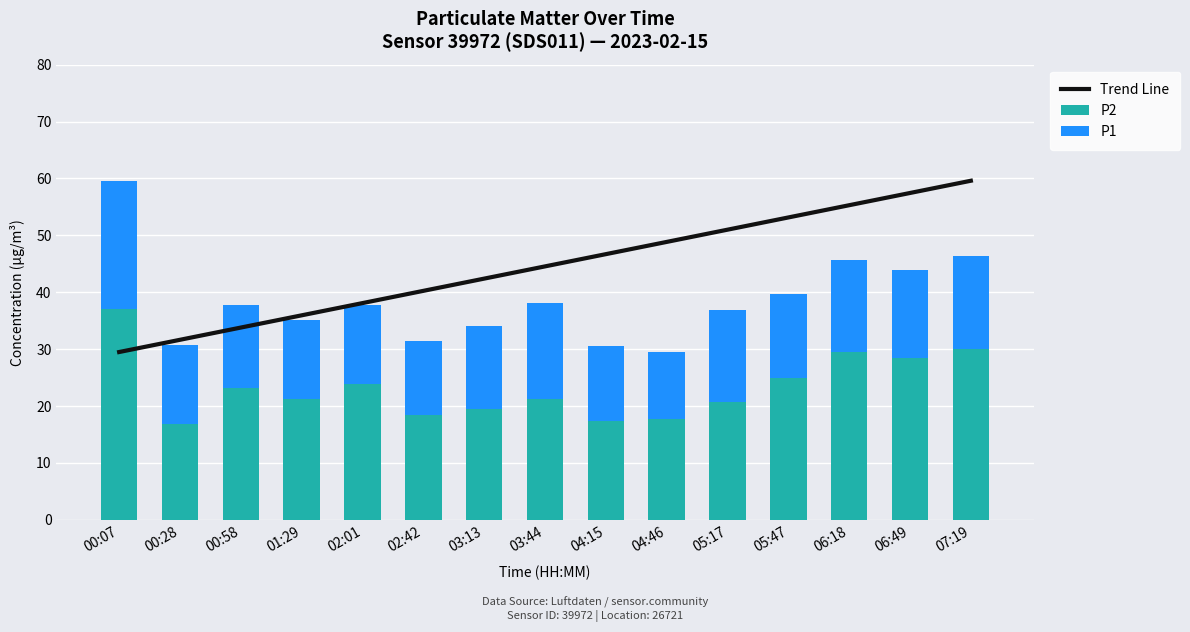

List the labels in order of P2 value, smallest first.

00:28, 04:15, 04:46, 02:42, 03:13, 05:17, 01:29, 03:44, 00:58, 02:01, 05:47, 06:49, 06:18, 07:19, 00:07